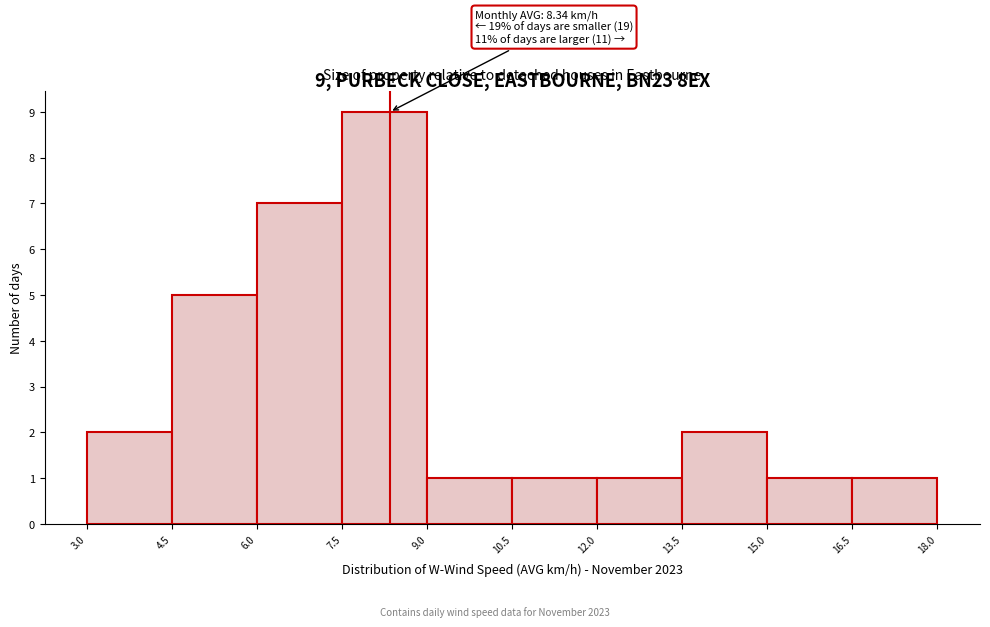

Which range on the x-axis has the tallest bar?

7.5 to 9.0